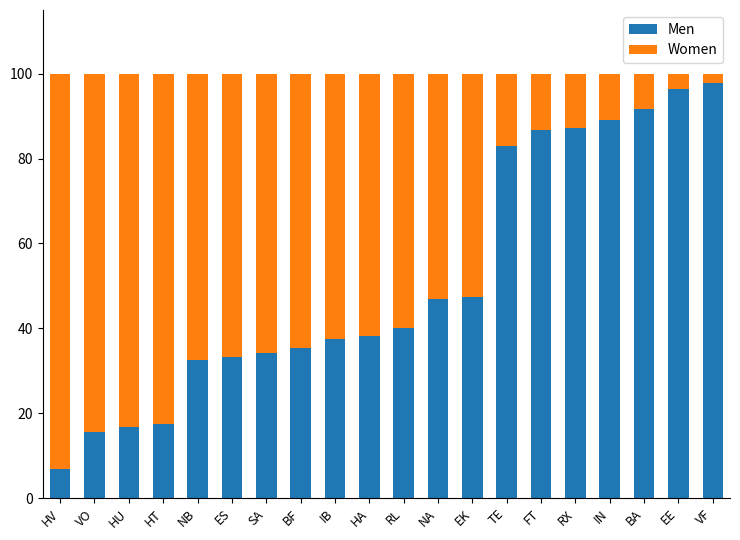

How many data points does each series have?

20